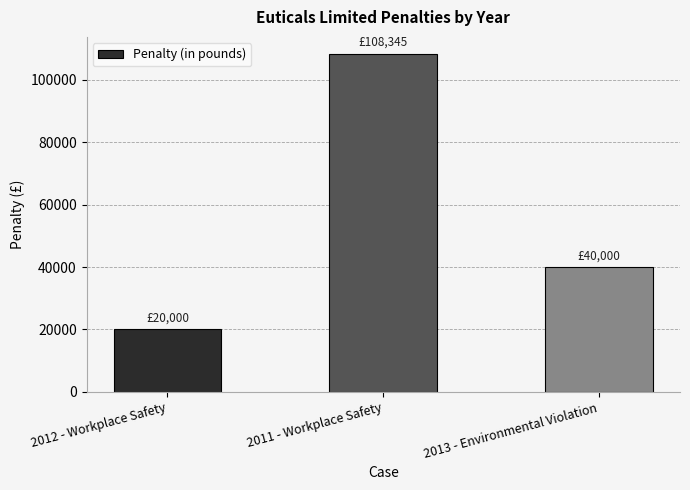

How many data points are less than 40000?

1